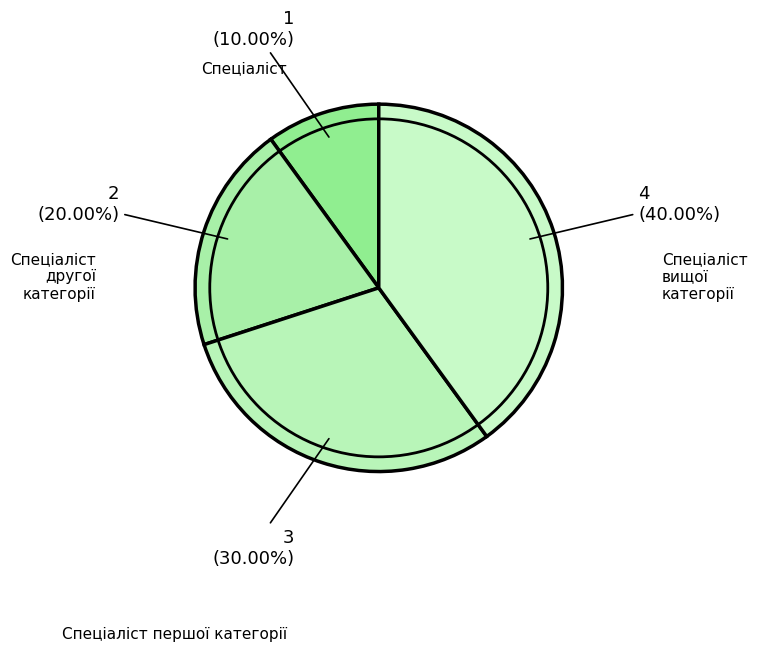

Count the number of slices in the pie.

4